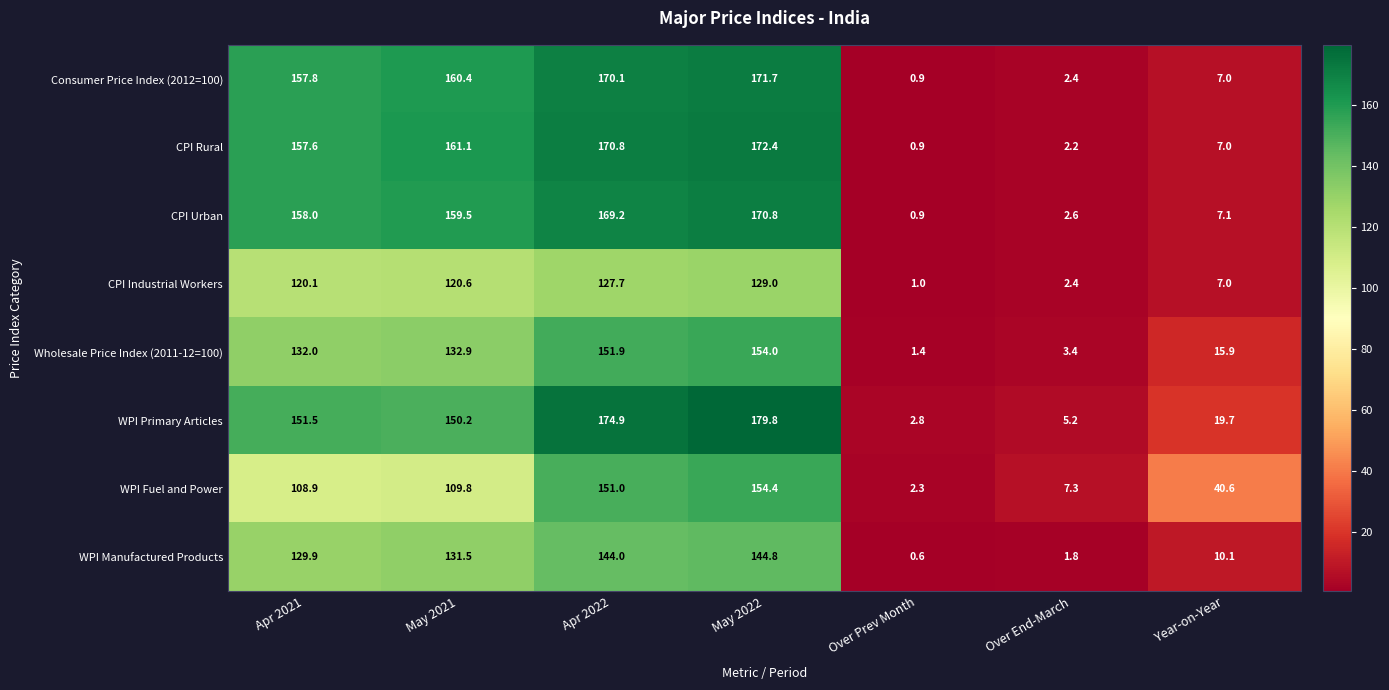

What is the sum of the CPI Industrial Workers values at Year-on-Year and May 2021?

127.6